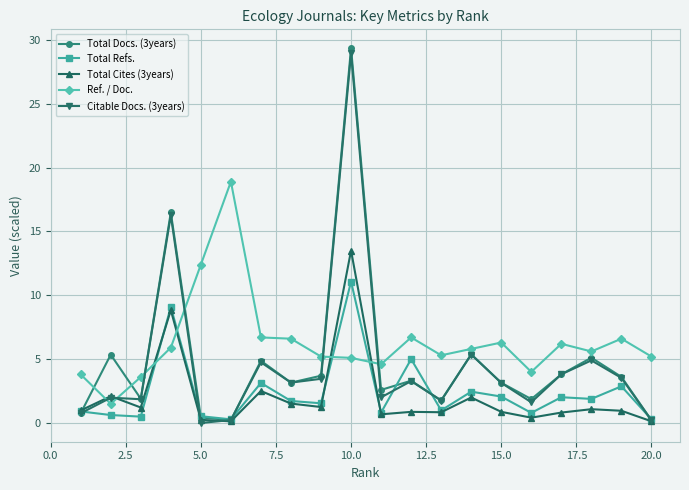

True or false: Ref. / Doc. and Total Cites (3years) intersect in this chart.

True